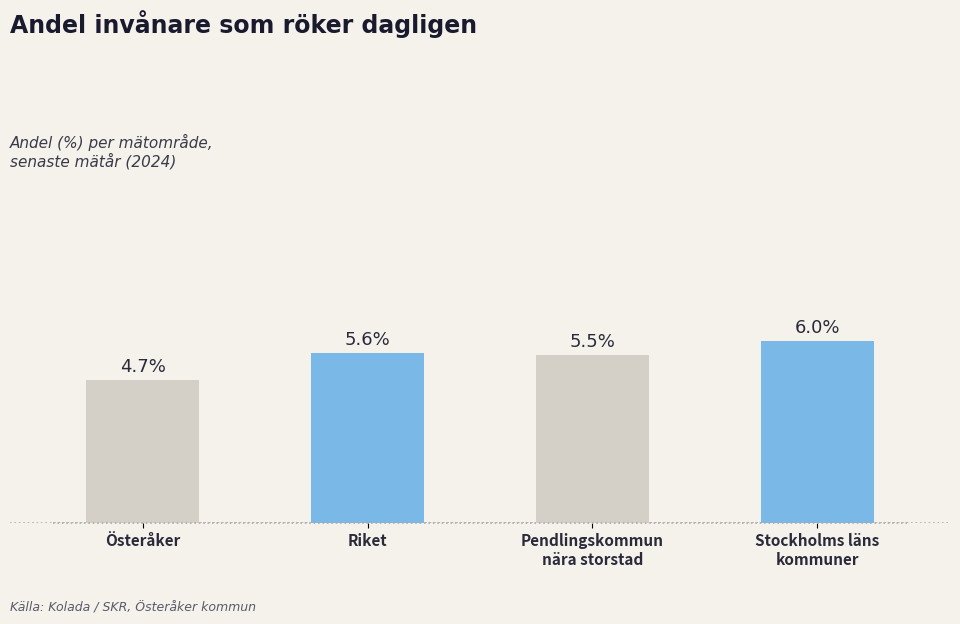

At which label is the value closest to 5?

Österåker